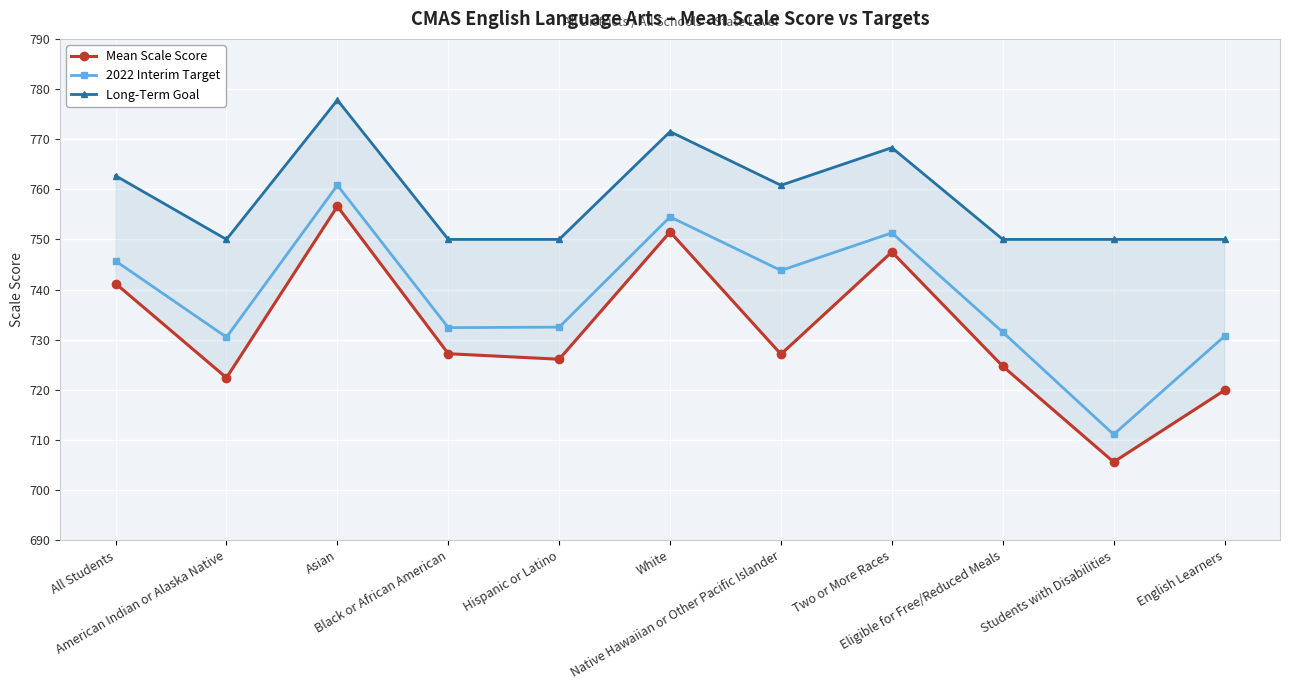

What is the minimum value for Long-Term Goal?

750.0